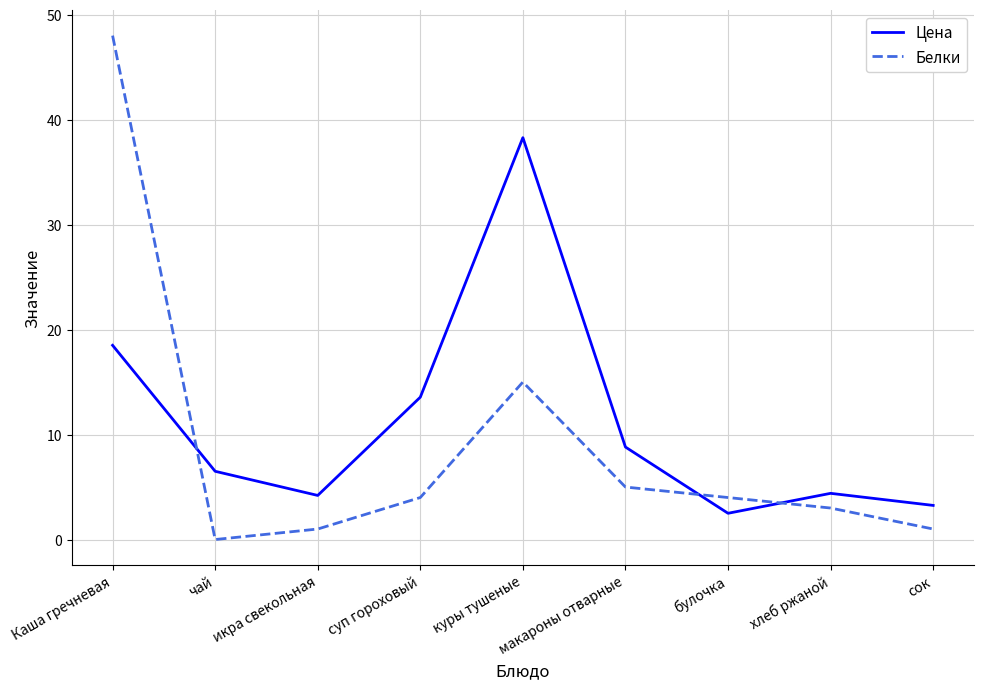

List the series in order of their peak value, highest first.

Белки, Цена